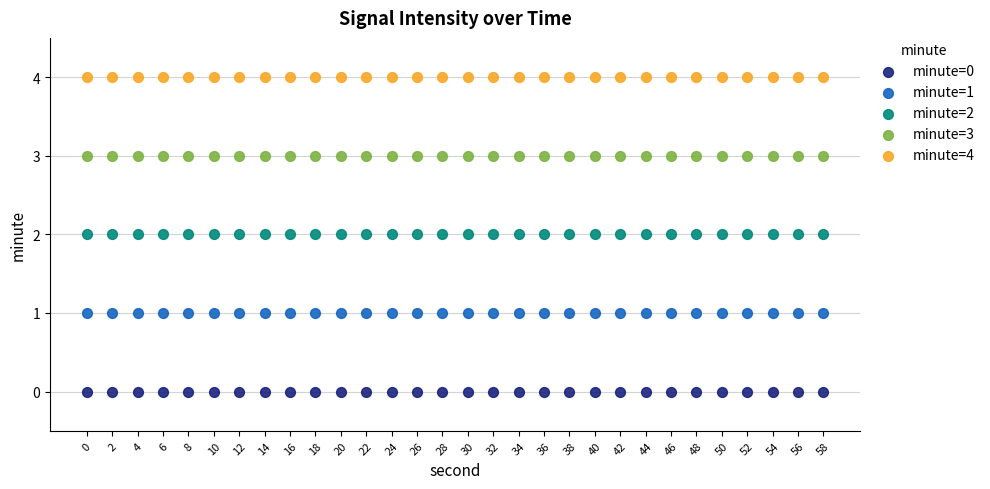

Which series contains the lowest Y value?

minute=0